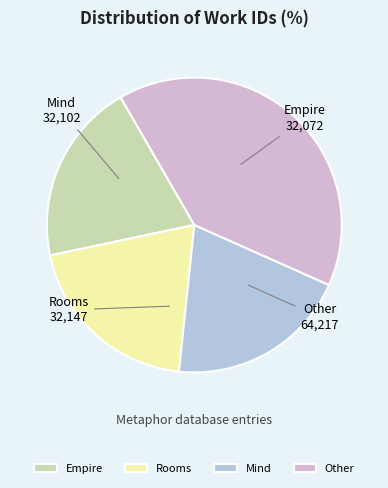

Count the number of slices in the pie.

4